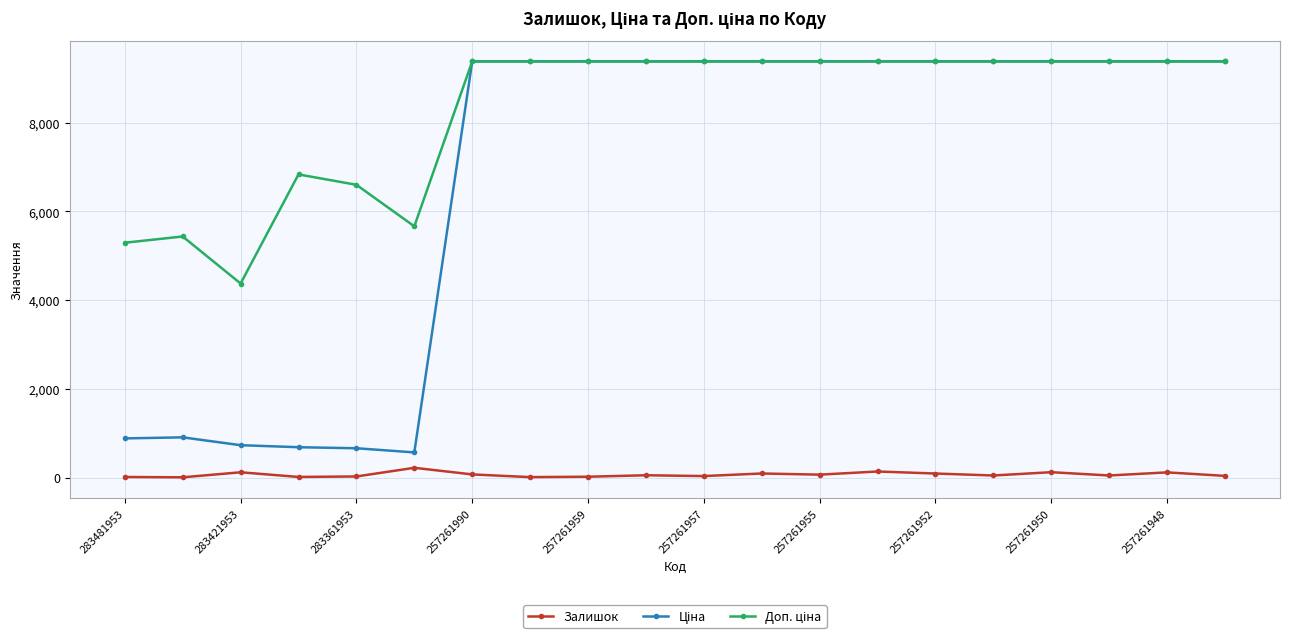

What is the maximum value shown in the chart?

9379.3